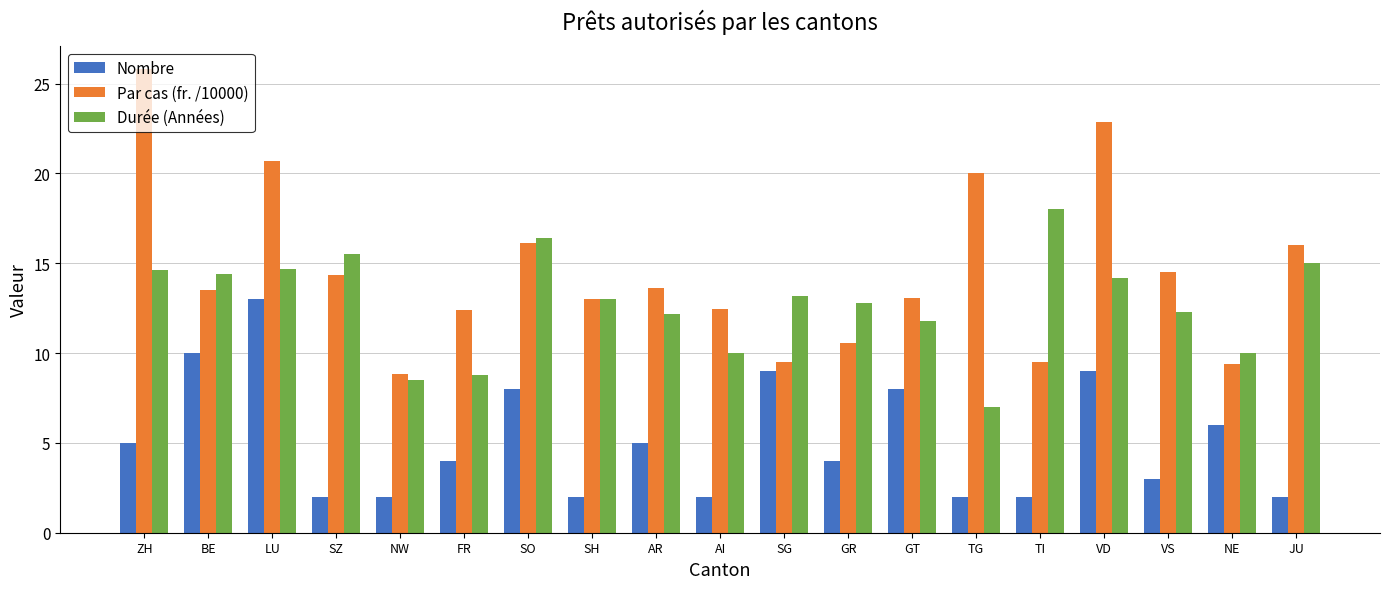

Is it true that Par cas (fr. /10000) equals 22.9 at SO?

False